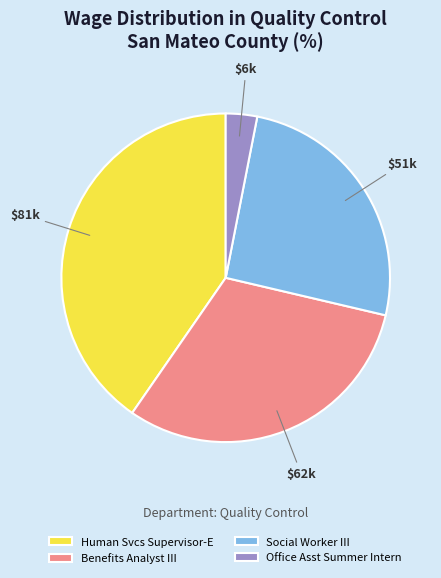

How many slices are in this pie chart?

4